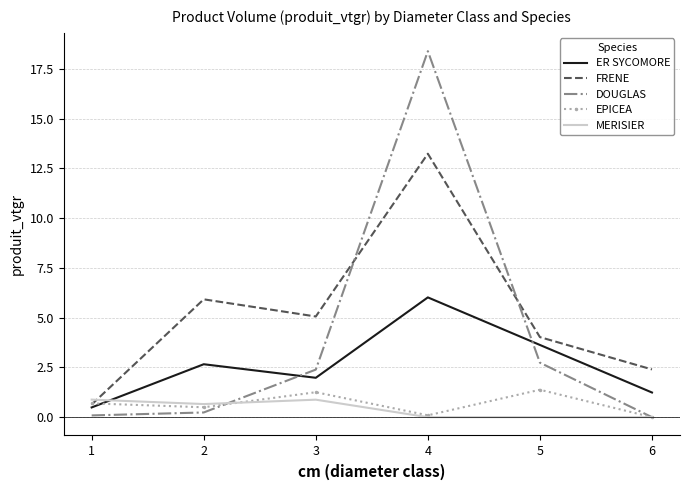

Which series has the largest total across all categories?

FRENE